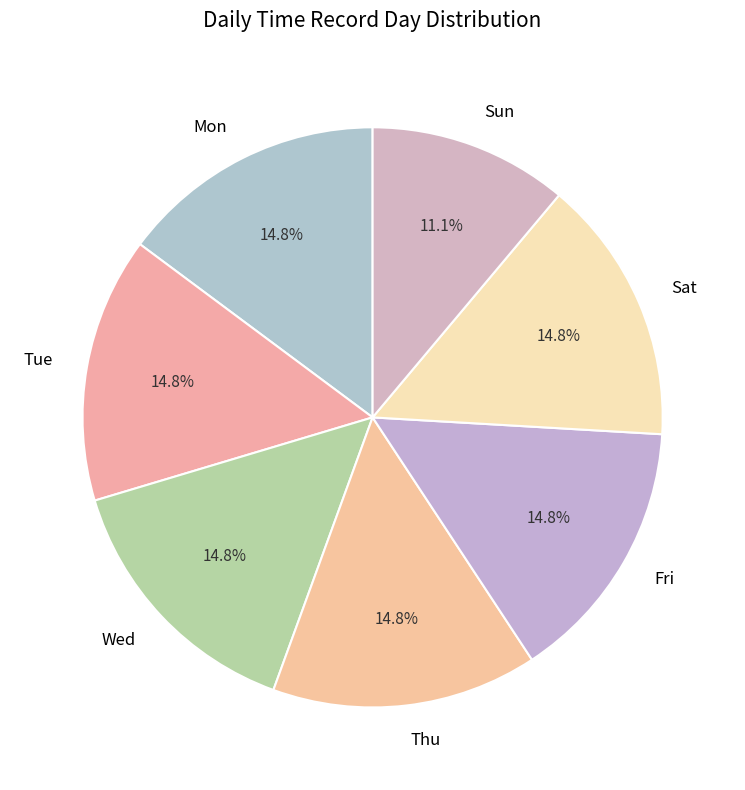

What percentage do Fri and Wed together represent?

29.6%